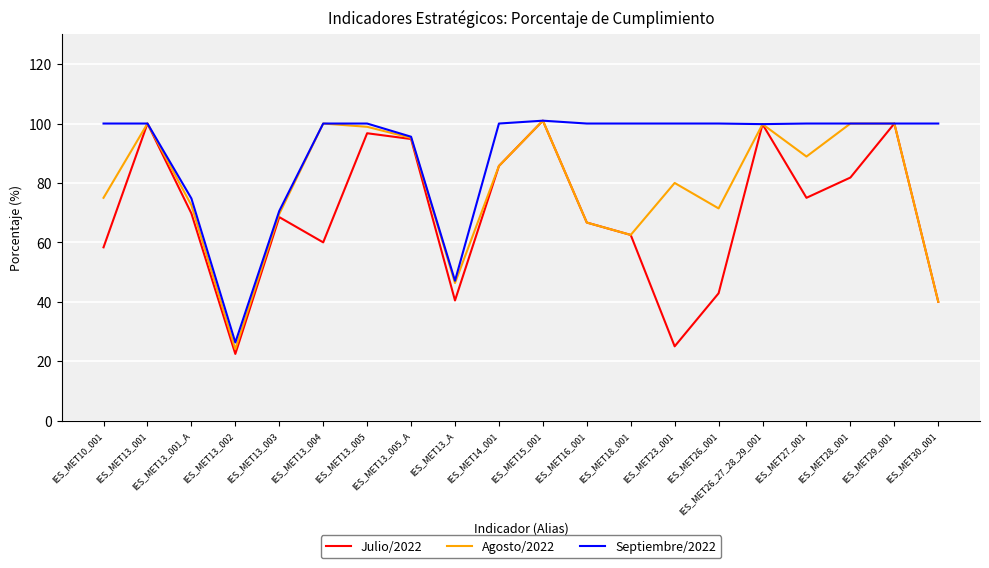

What is the total value across all series at IES_MET16_001?

233.3